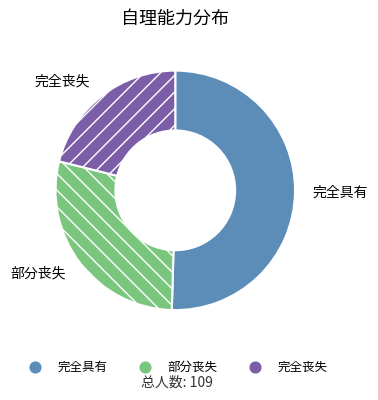

Is the sum of 部分丧失 and 完全丧失 greater than half?

No